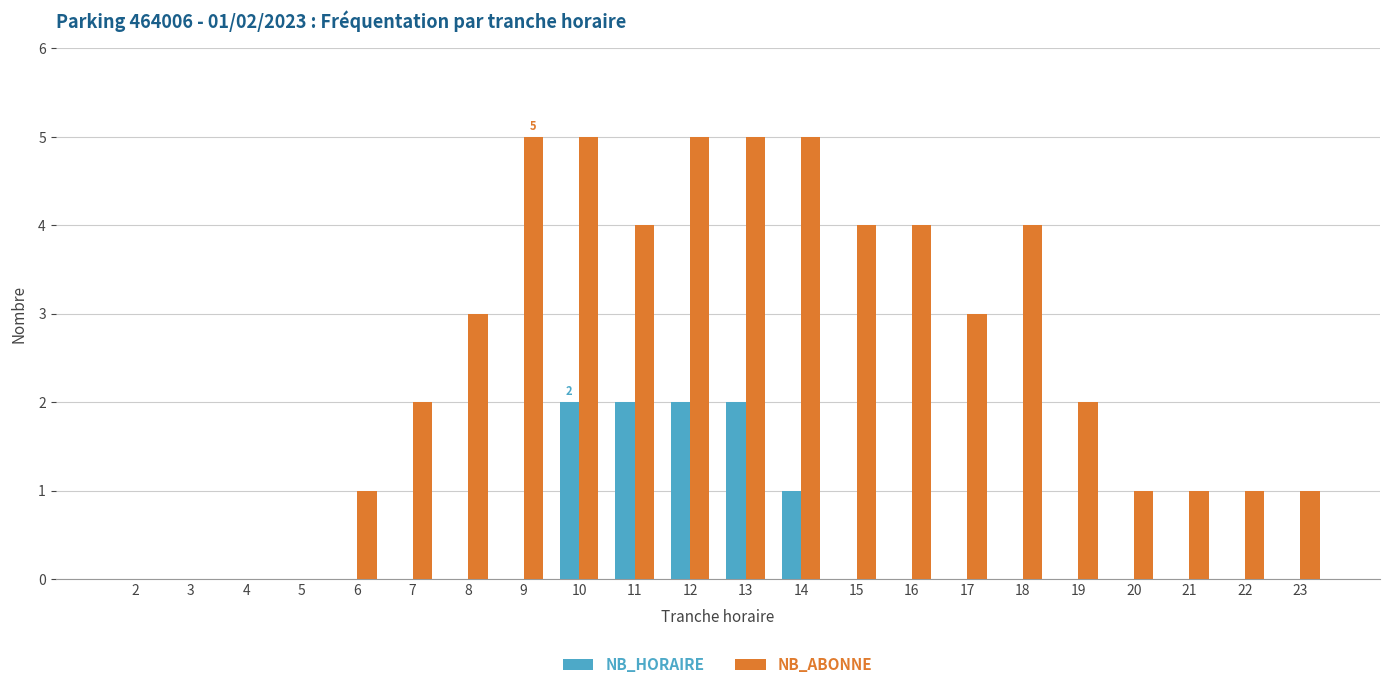

What are all the series names shown in the legend?

NB_HORAIRE, NB_ABONNE